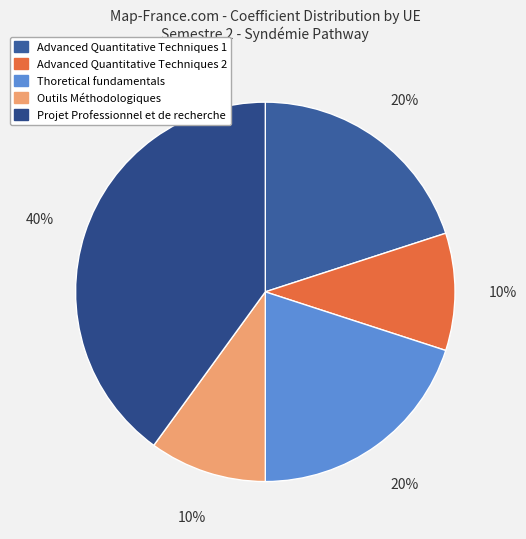

True or false: Thoretical fundamentals accounts for 20% of the total.

True